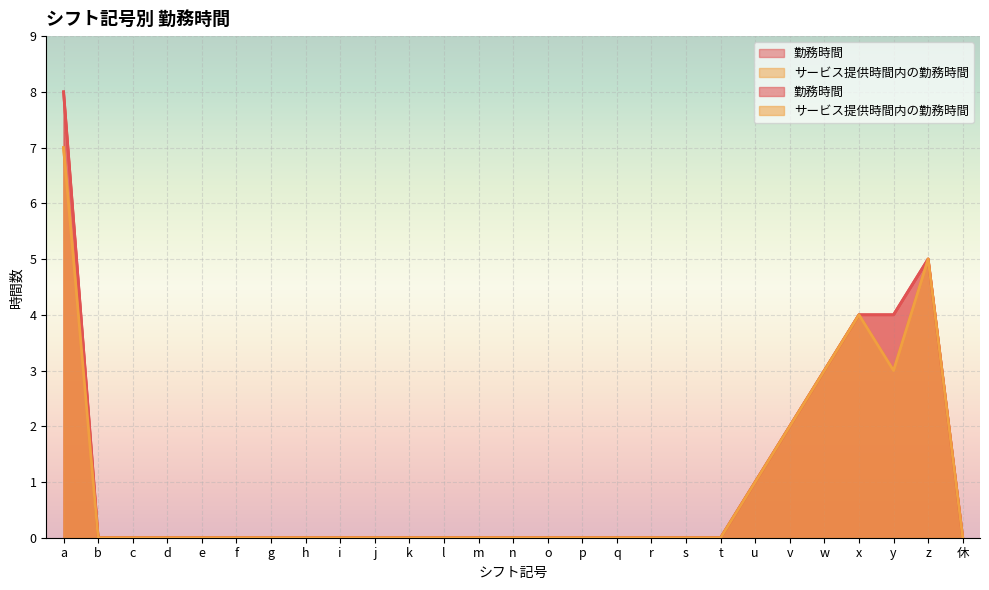

True or false: 勤務時間 has more than 2 interior local peaks.

False